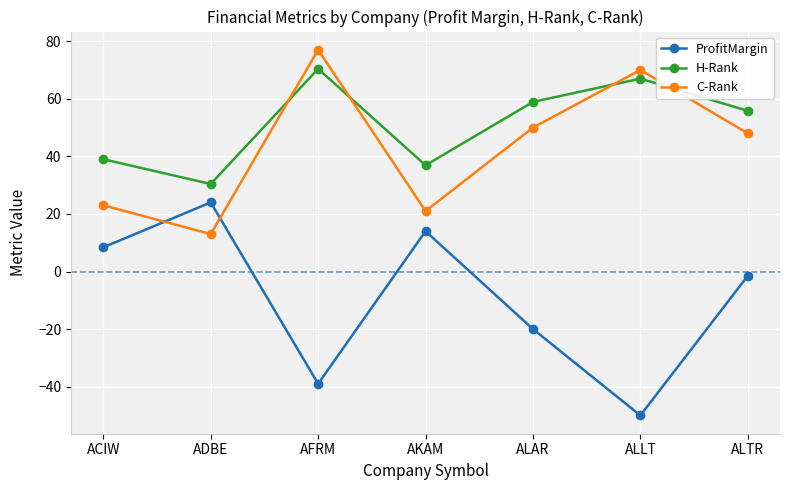

What position from the right is ALAR?

3